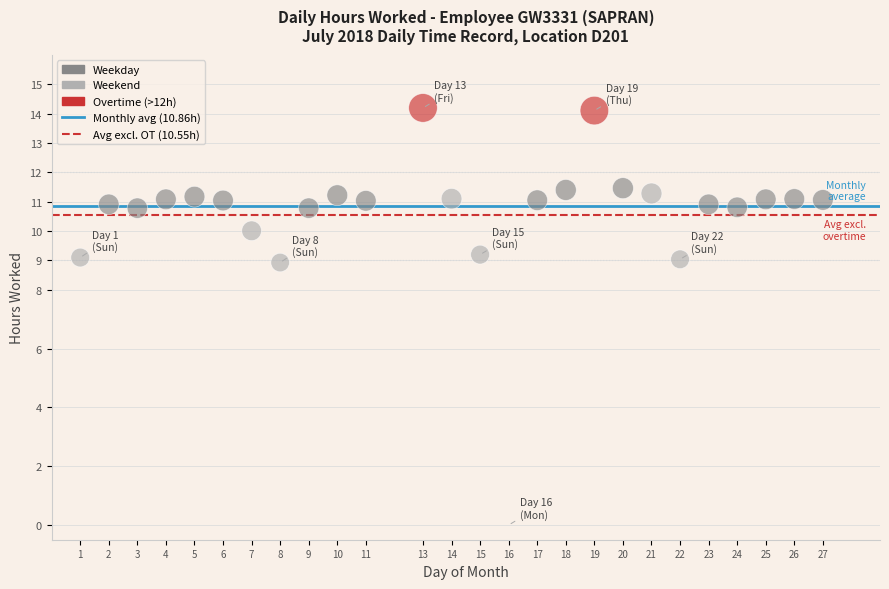

What is the range of Y values (max minus min)?

14.2